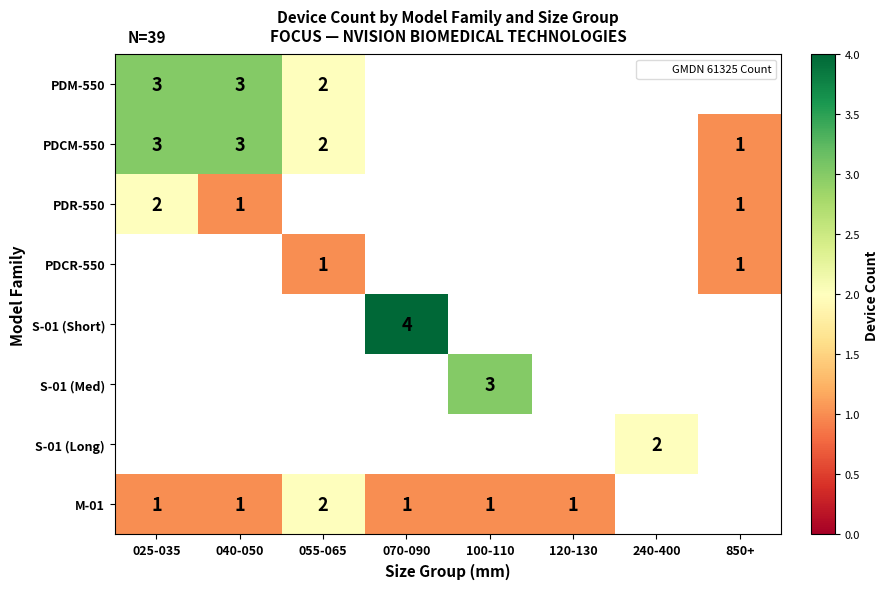

How many positive values does the M-01 series have?

6